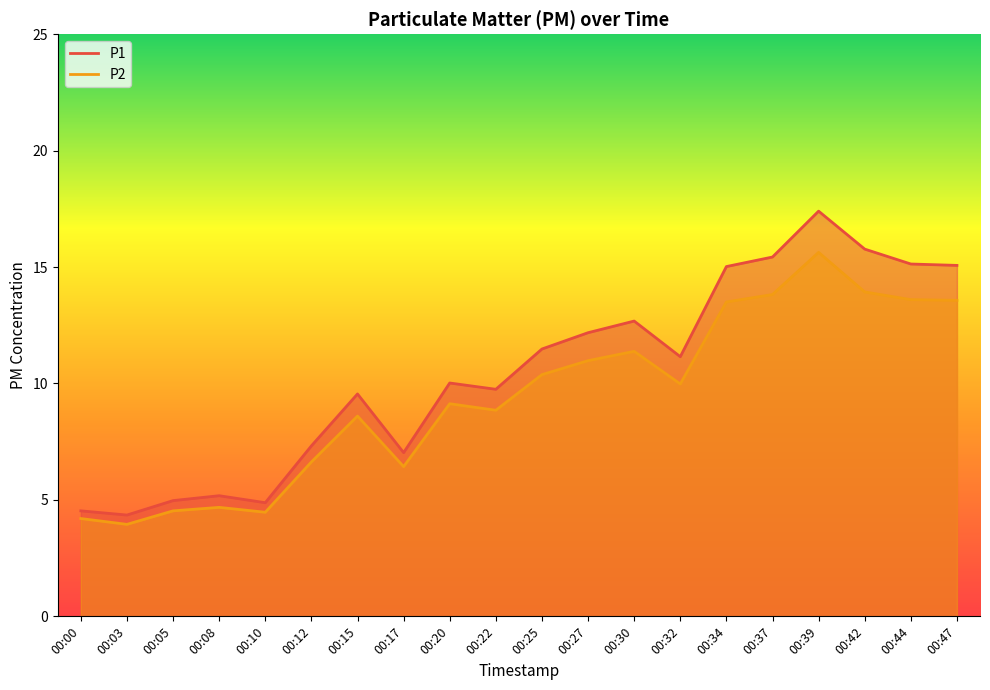

Reading right to left, transcribe all the data shown in this chart.

P1: 00:47=15.1	00:44=15.1	00:42=15.8	00:39=17.4	00:37=15.4	00:34=15.0	00:32=11.2	00:30=12.7	00:27=12.2	00:25=11.5	00:22=9.8	00:20=10.0	00:17=7.0	00:15=9.6	00:12=7.3	00:10=4.9	00:08=5.2	00:05=5.0	00:03=4.3	00:00=4.5
P2: 00:47=13.6	00:44=13.6	00:42=13.9	00:39=15.6	00:37=13.8	00:34=13.5	00:32=10.0	00:30=11.4	00:27=11.0	00:25=10.4	00:22=8.8	00:20=9.1	00:17=6.4	00:15=8.6	00:12=6.6	00:10=4.5	00:08=4.7	00:05=4.5	00:03=4.0	00:00=4.2